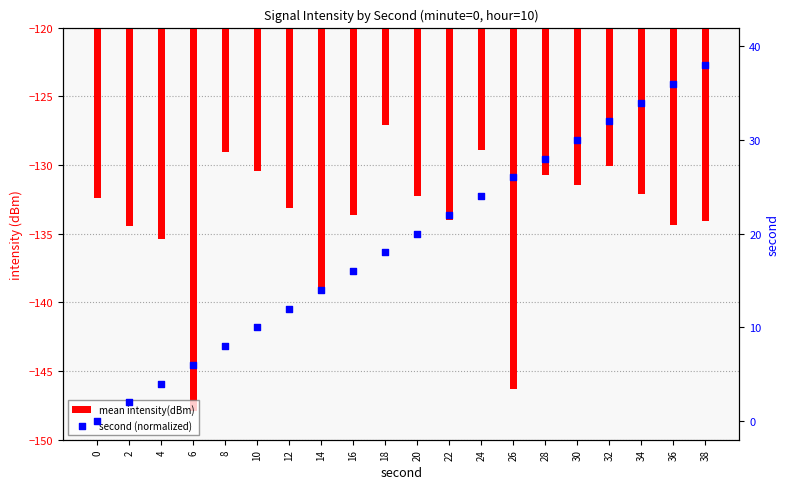

Which series has the largest Y range (max minus min)?

mean intensity(dBm)